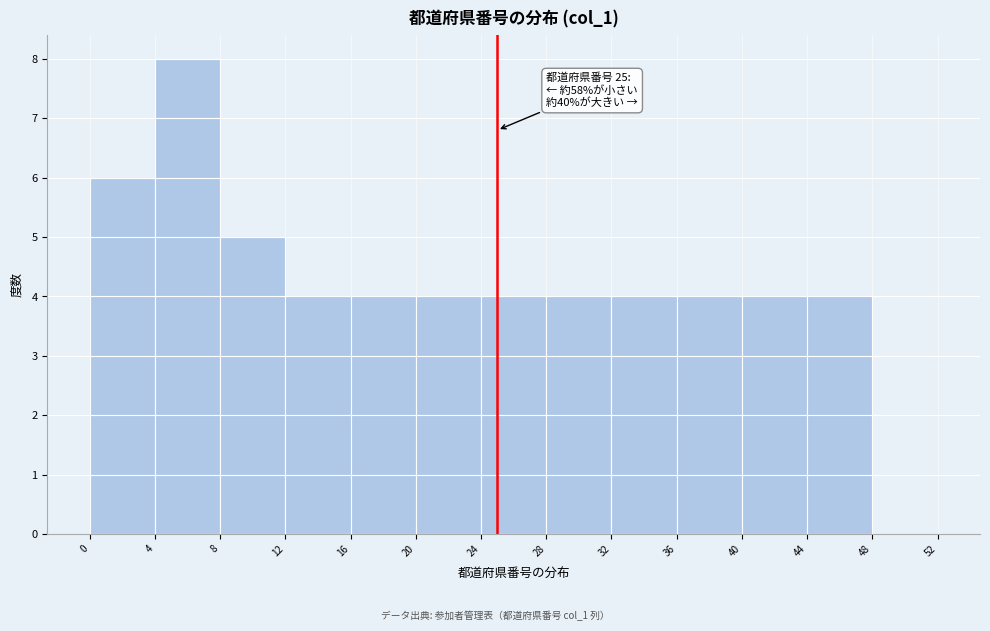

Over which range of the x-axis is the bar tallest?

4 to 8